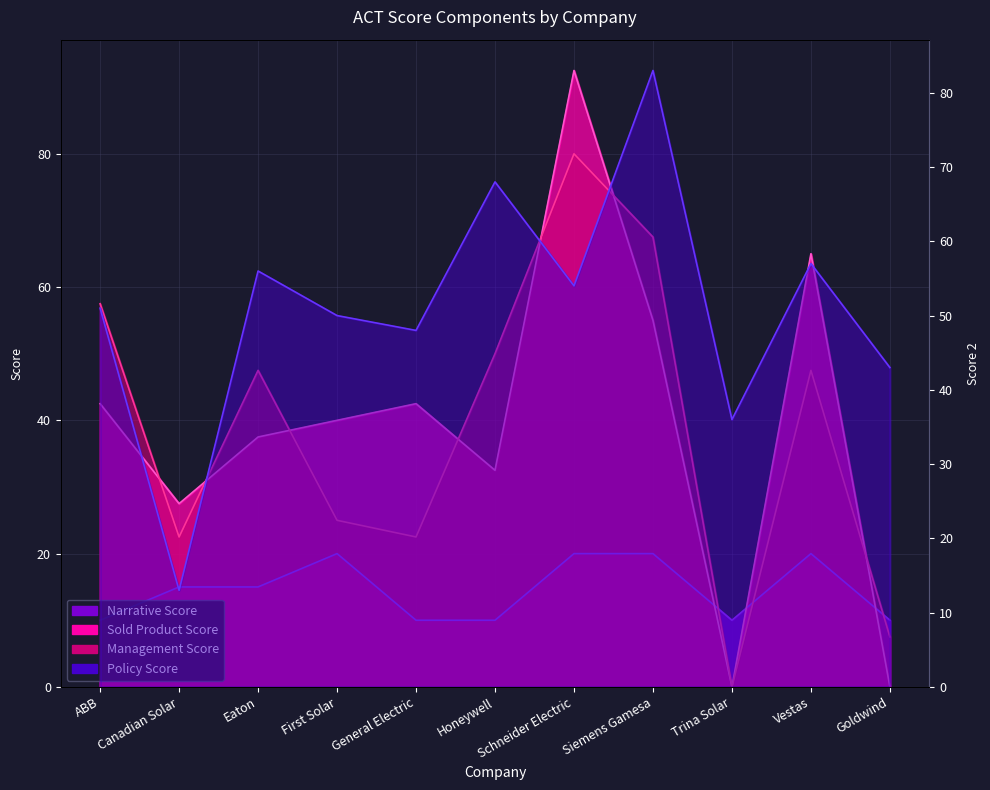

At how many categories does at least one series exceed 77?

2